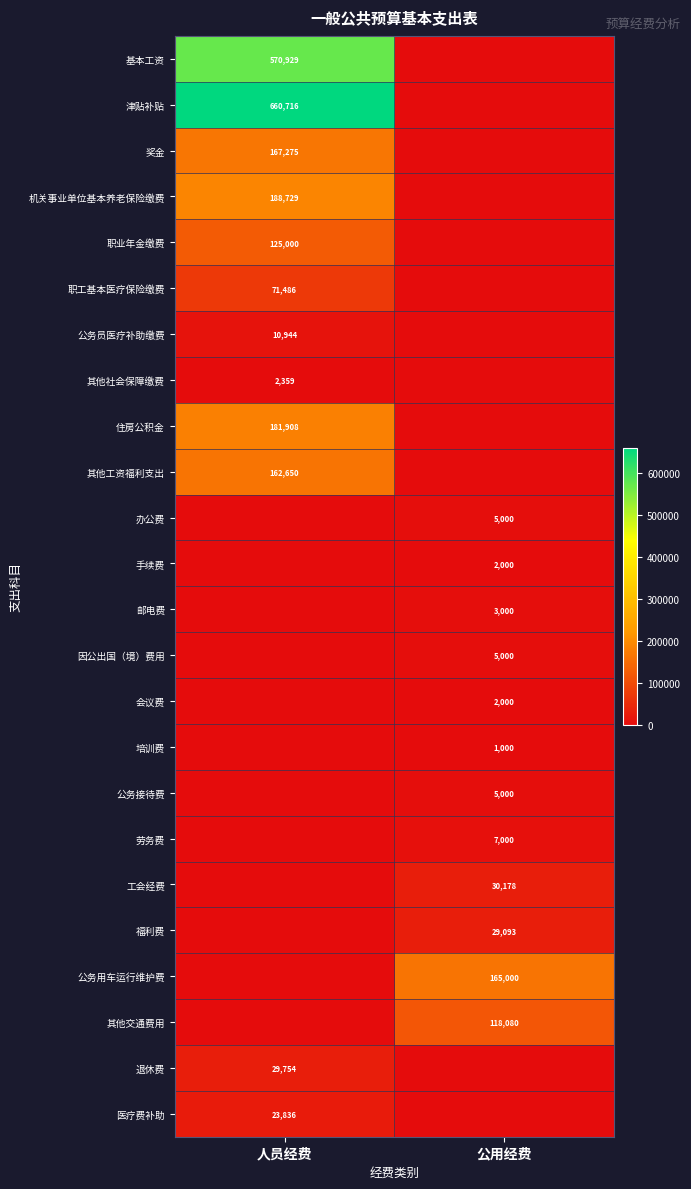

The 医疗费补助 series shows 23836 at 人员经费. True or false?

True